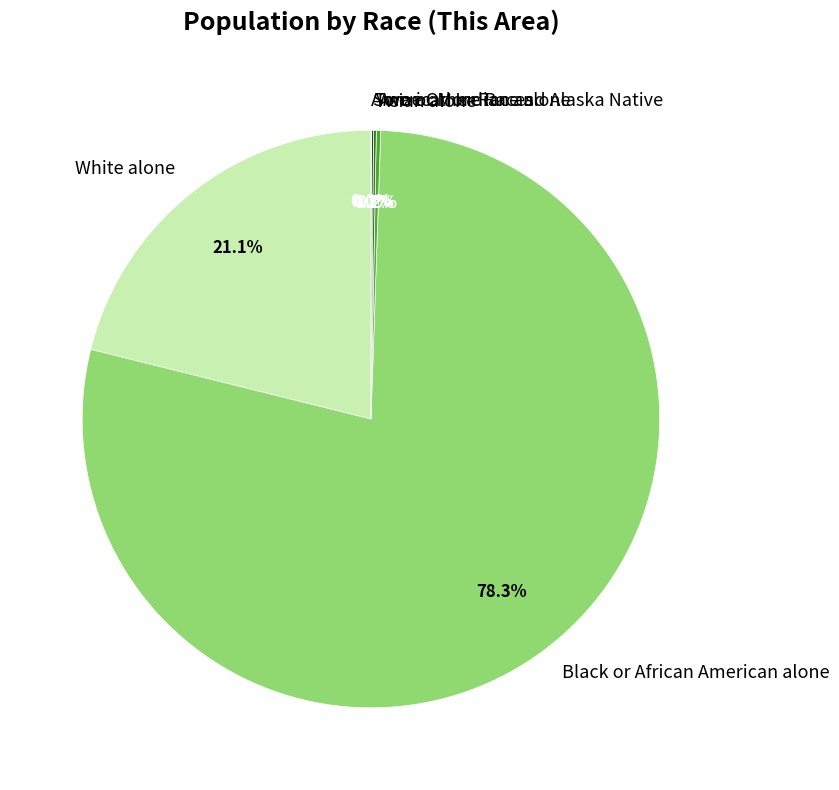

To the nearest percent, what is the average slice percentage?

17%